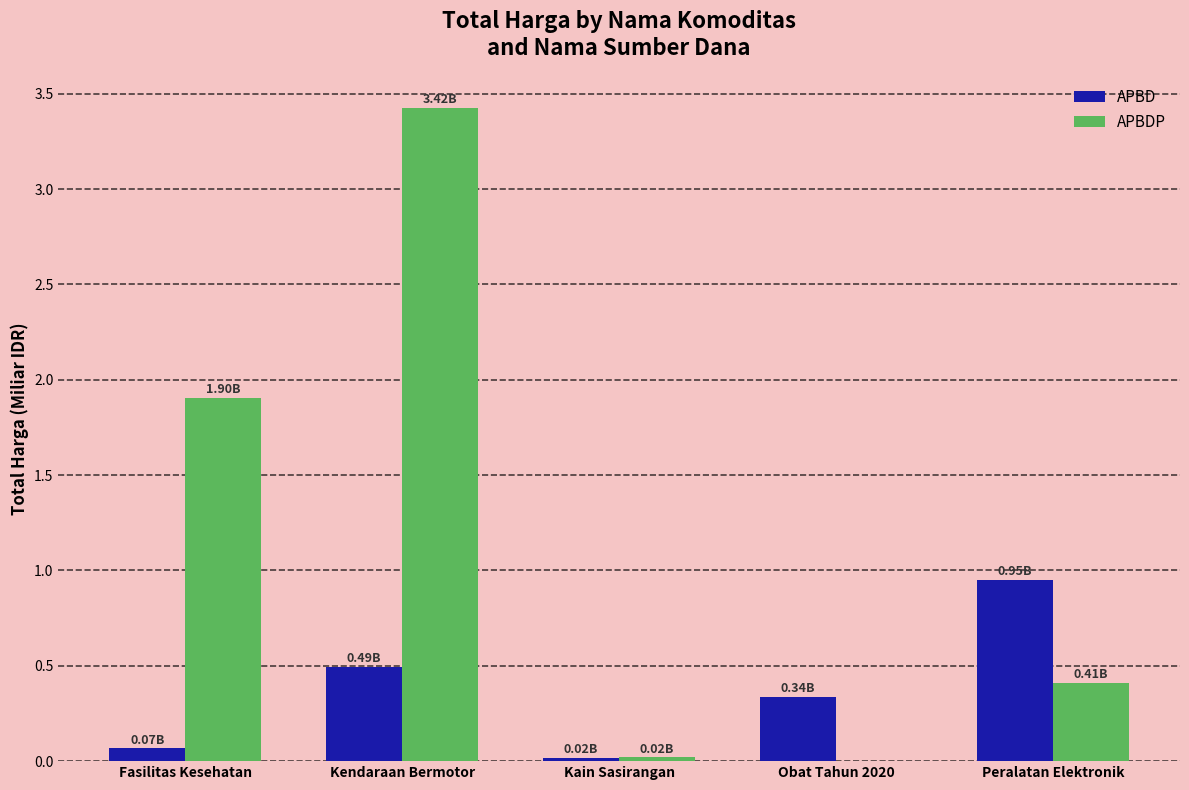

What is the sum of all APBD values?

1.9